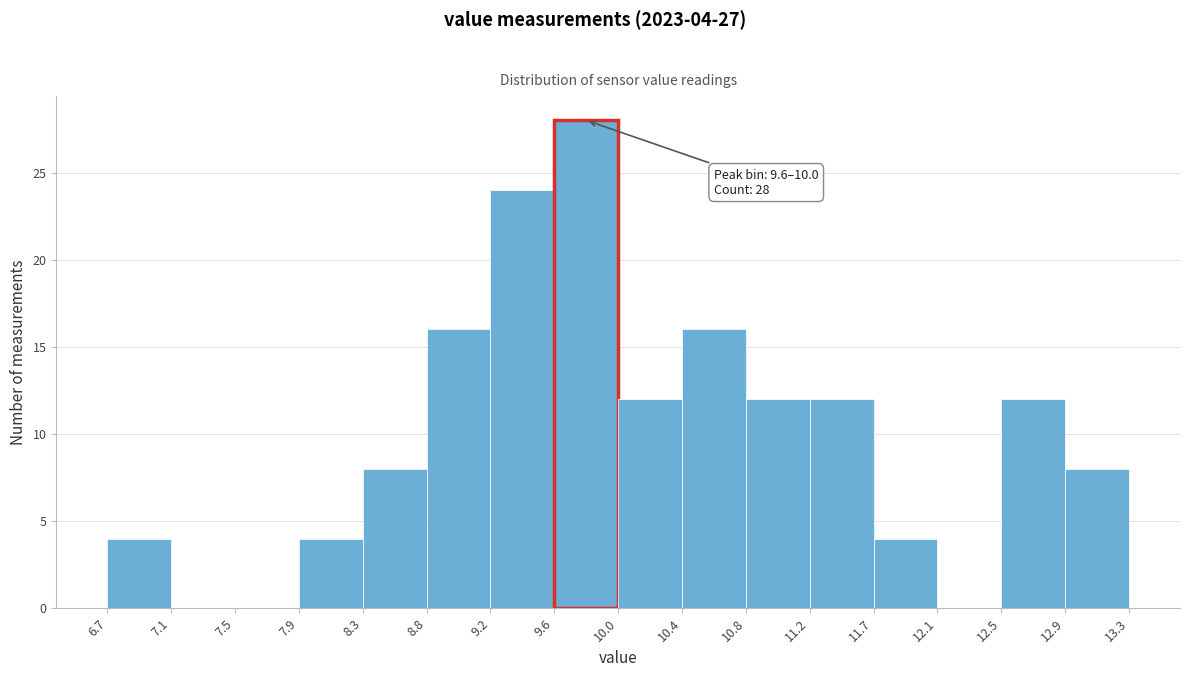

Over which range of the x-axis is the bar tallest?

9.6 to 10.0